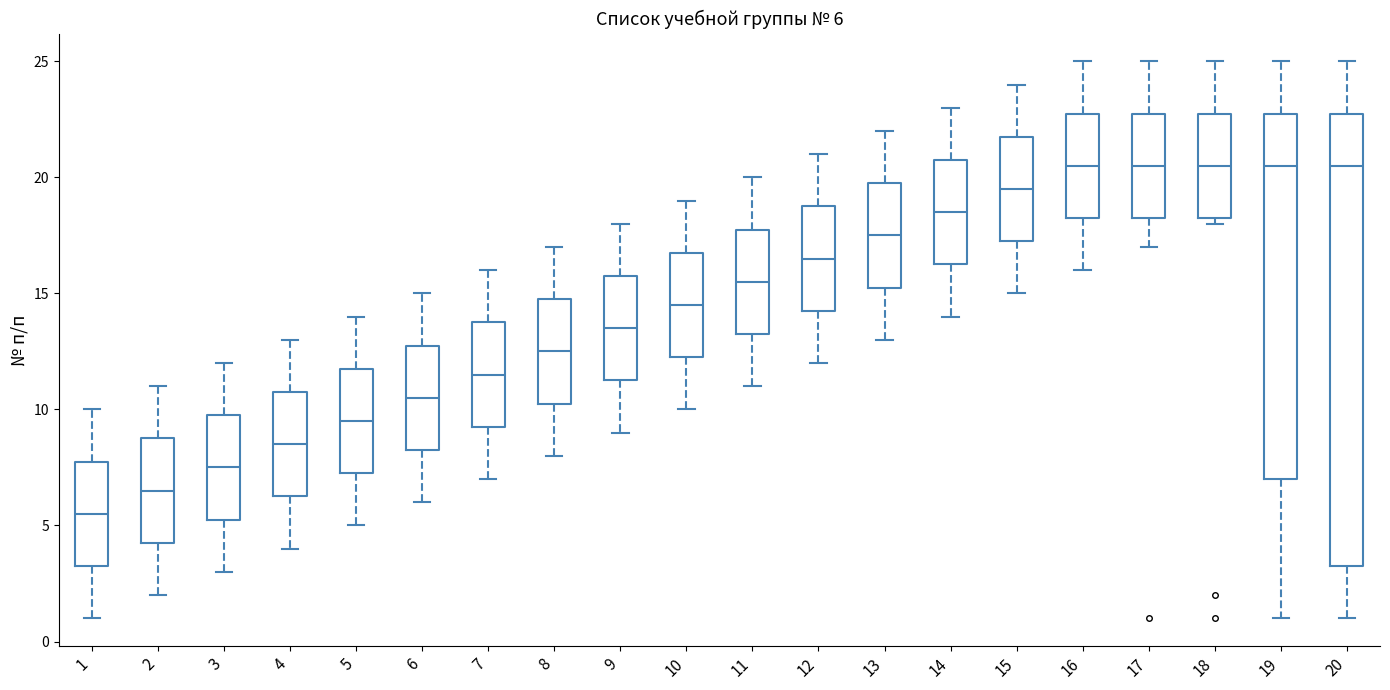

Which box has the lowest median line?

1